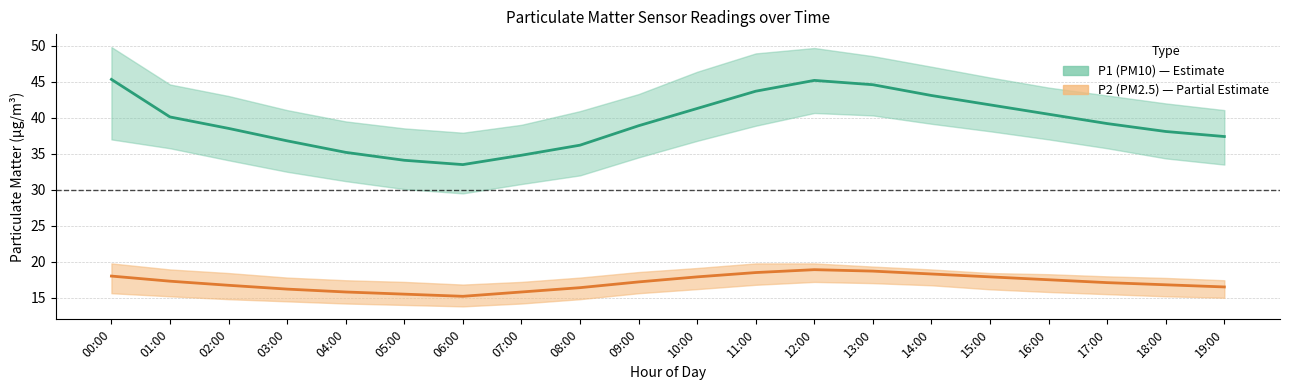

Rank the categories by P1 mean value from lowest to highest.

06:00, 05:00, 07:00, 04:00, 08:00, 03:00, 19:00, 18:00, 02:00, 09:00, 17:00, 01:00, 16:00, 10:00, 15:00, 14:00, 11:00, 13:00, 12:00, 00:00